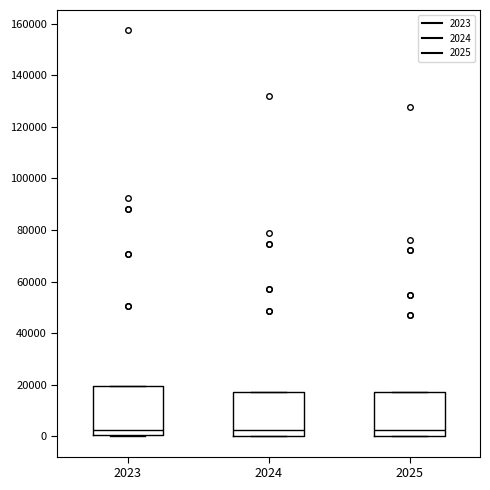

Reading left to right, transcribe this box plot: for each box, give where its median line is, the range the box spans, and where its two whiskers end, as read against the y-axis. The values are not printed on the chart, so give them approximately, as read against the axis.

2023: median 2000, box 0 to 20000, whiskers 0 to 20000
2024: median 2000, box 0 to 18000, whiskers 0 to 18000
2025: median 2000, box 0 to 18000, whiskers 0 to 18000